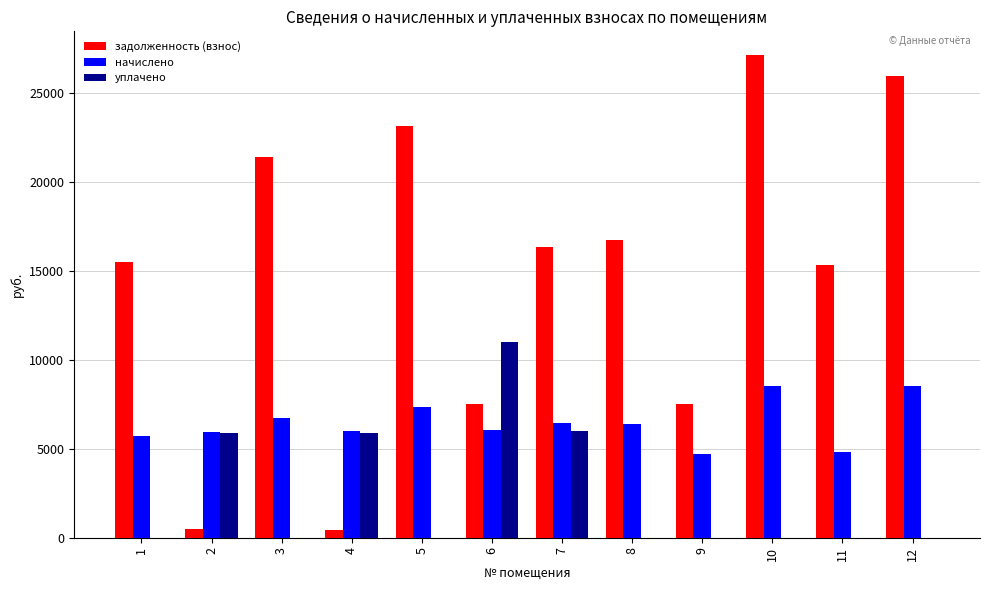

The value of уплачено at 4 is 5861.6. True or false?

True